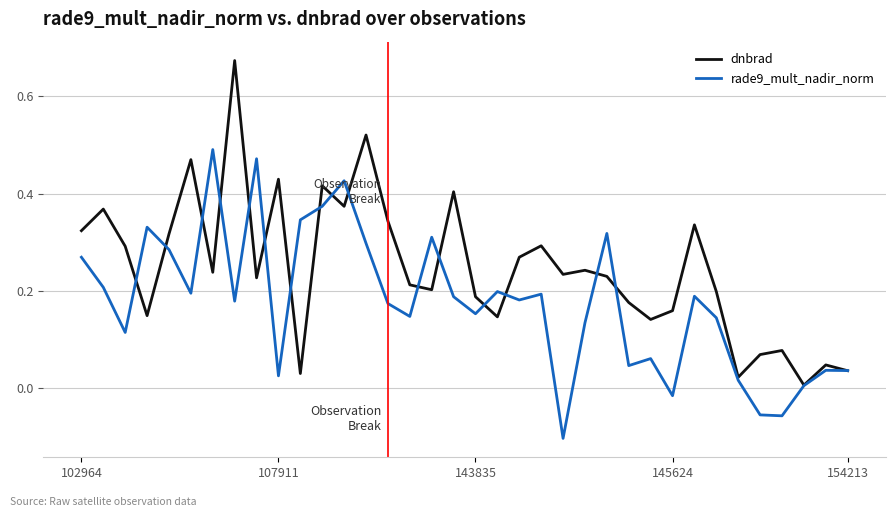

How many positive values does the rade9_mult_nadir_norm series have?

32